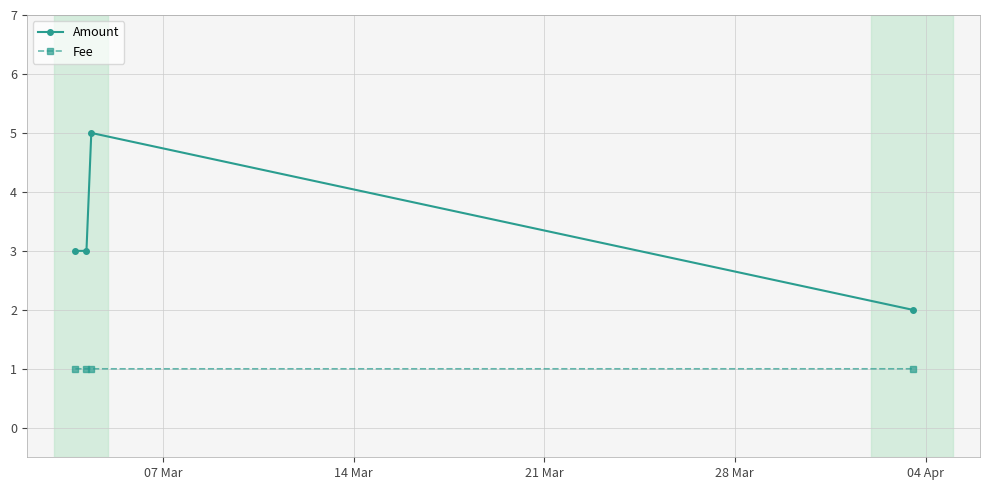

Reading left to right, extract all data points from this chart.

Amount: 3.0	3.0	5.0	2.0
Fee: 1.0	1.0	1.0	1.0